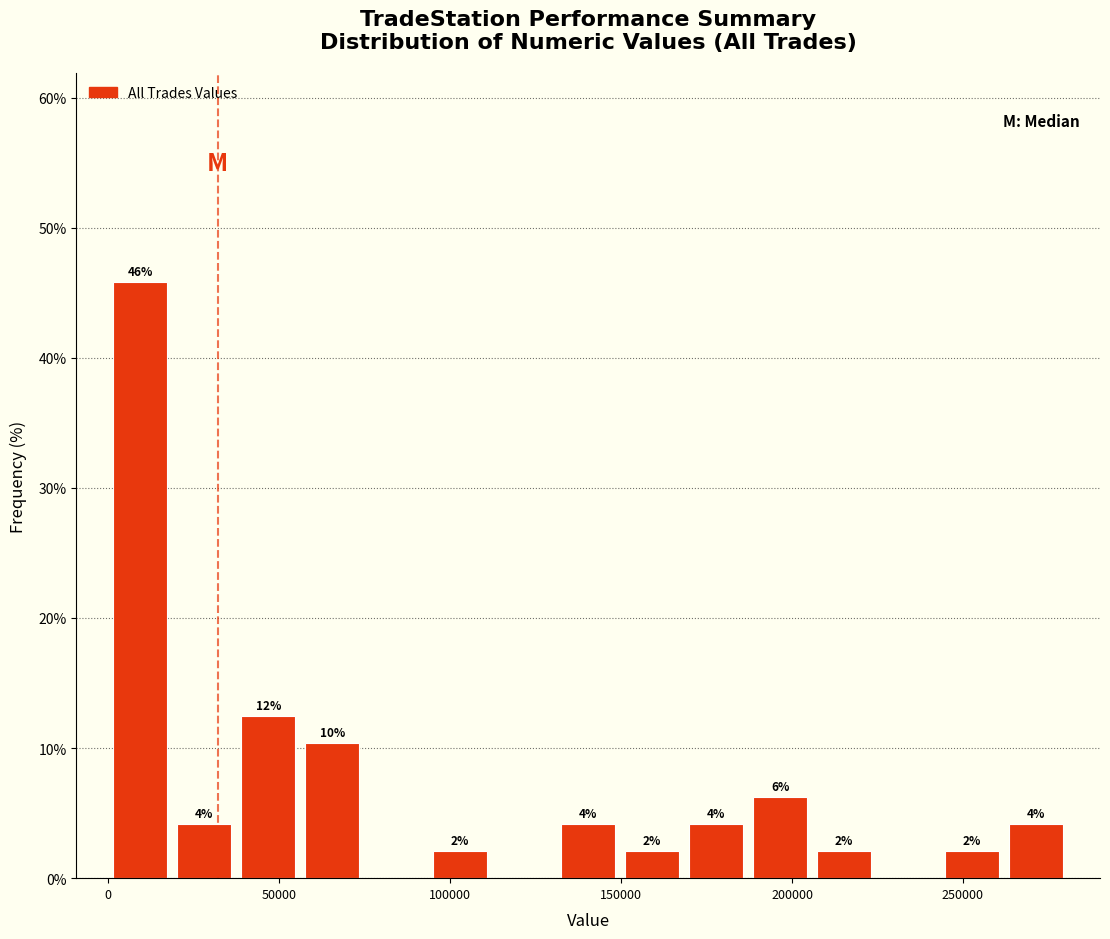

Read against the x-axis, roughly where is the centre of the tallest bar?

10000